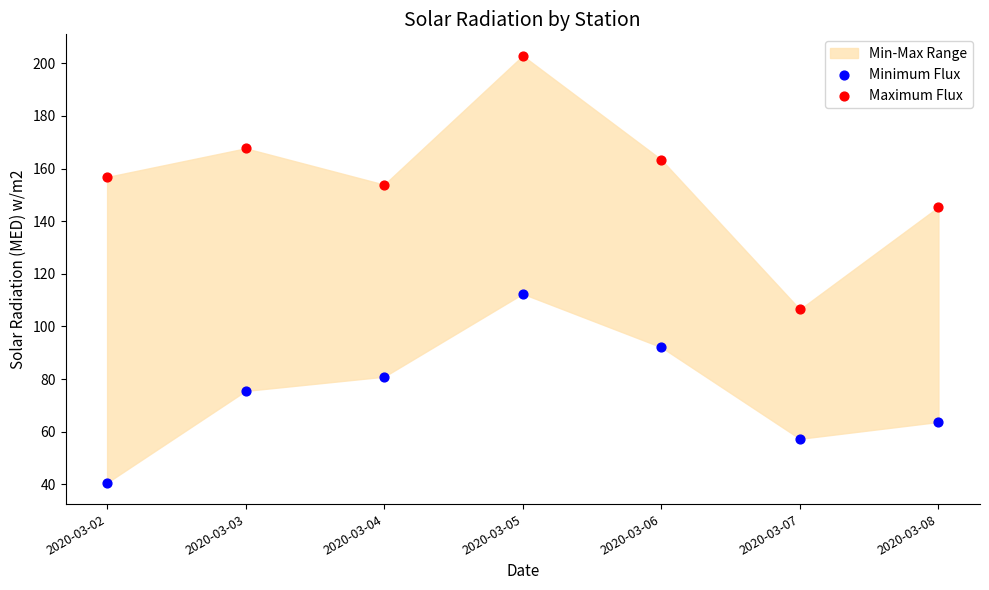

Which series has the largest Y range (max minus min)?

Maximum Flux